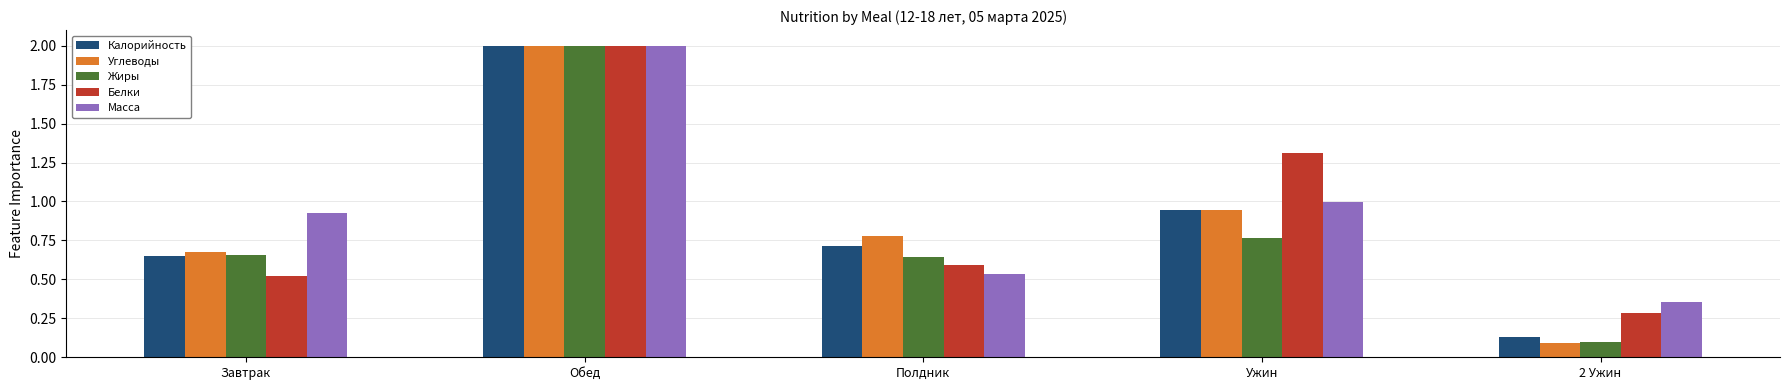

List the labels in order of Белки value, smallest first.

2 Ужин, Завтрак, Полдник, Ужин, Обед